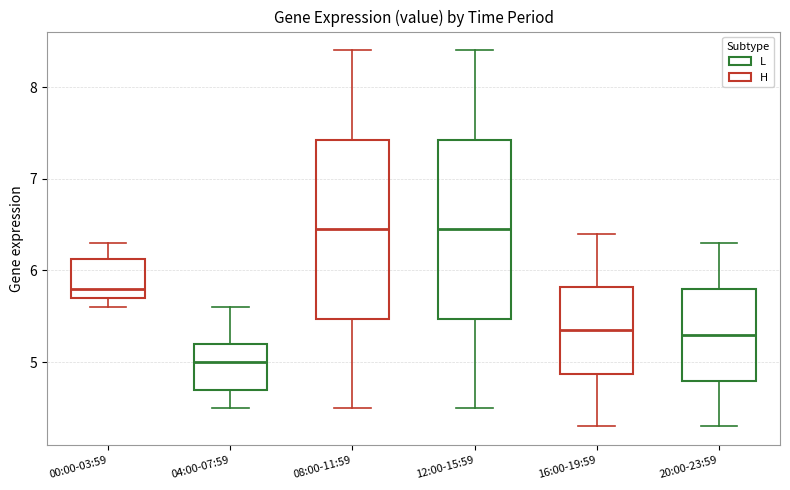

Where does the lower whisker of the box for 16:00-19:59 end on the y-axis? The values are not printed on the chart, so give them approximately, as read against the axis.

4.3